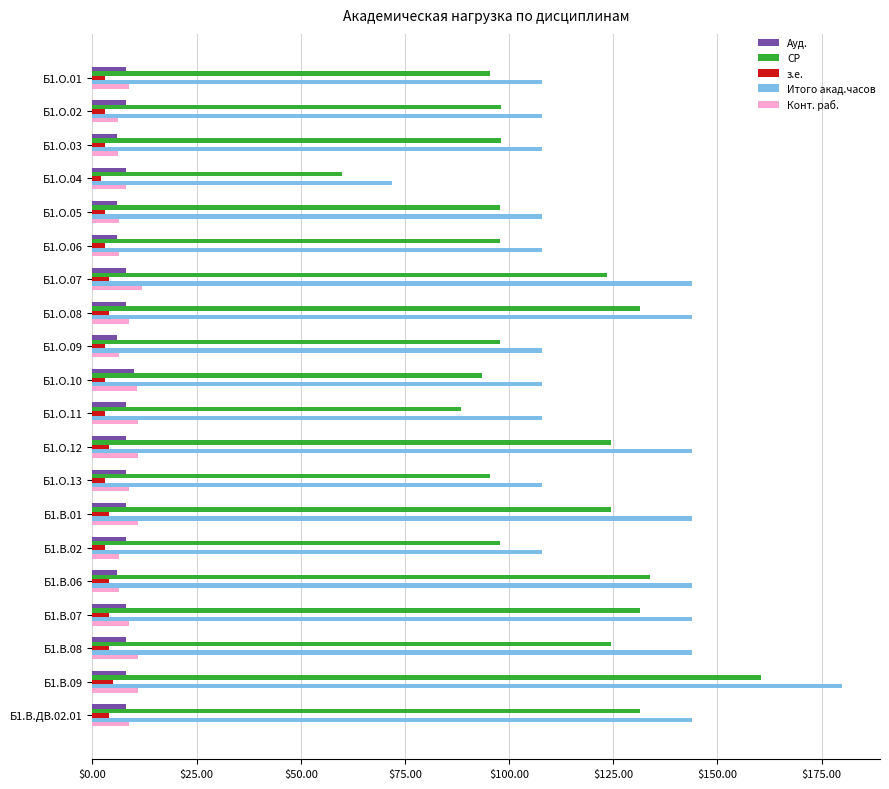

What is the minimum value for Ауд.?

6.0